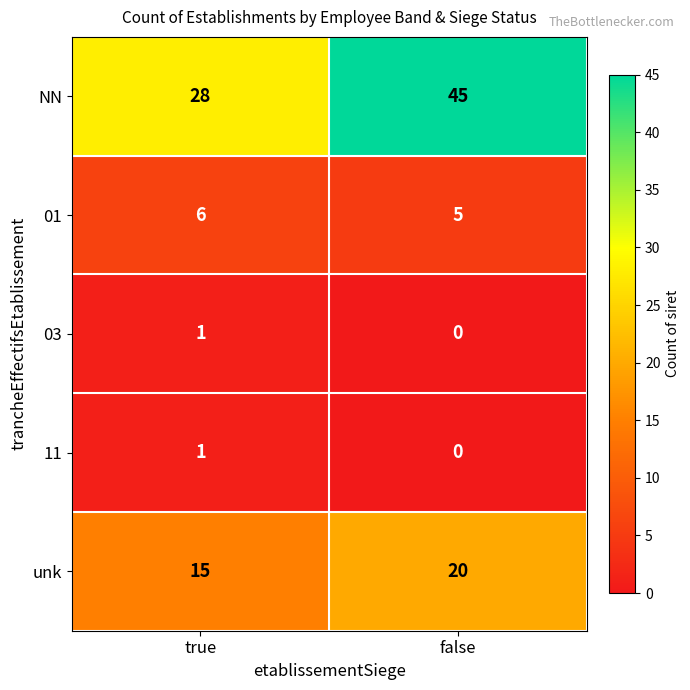

What is the difference between the NN values at true and false?

17